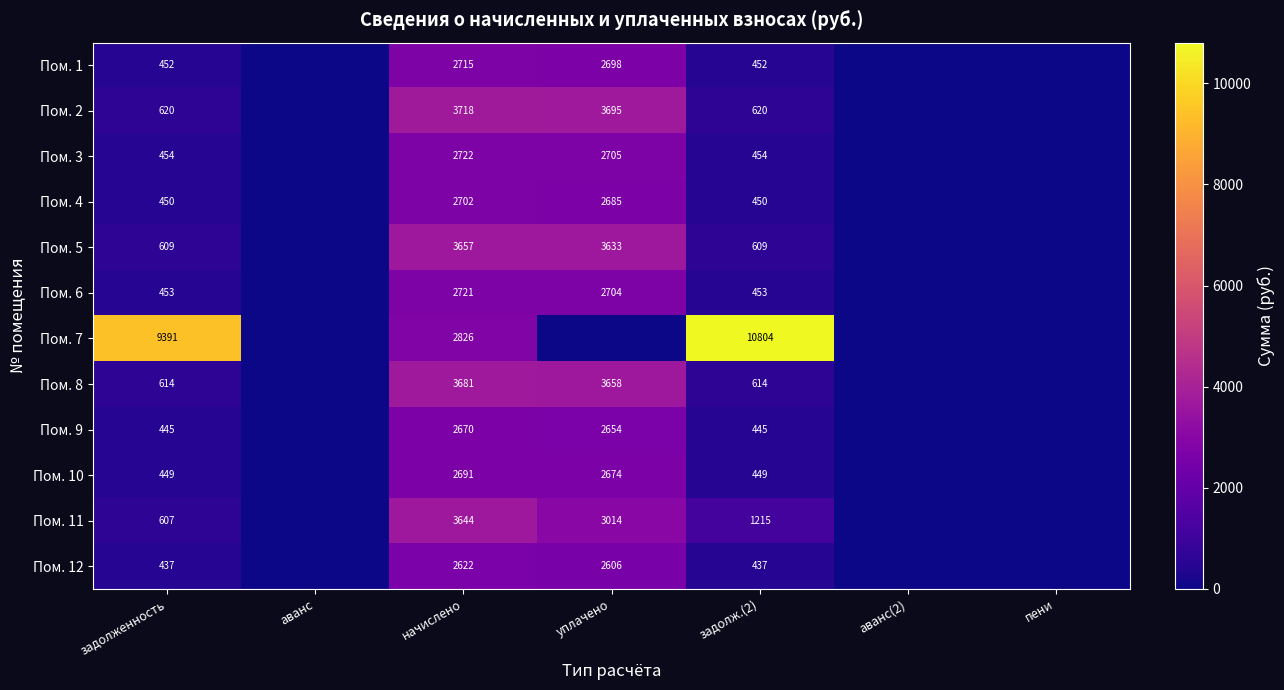

How many categories are shown in the chart?

7